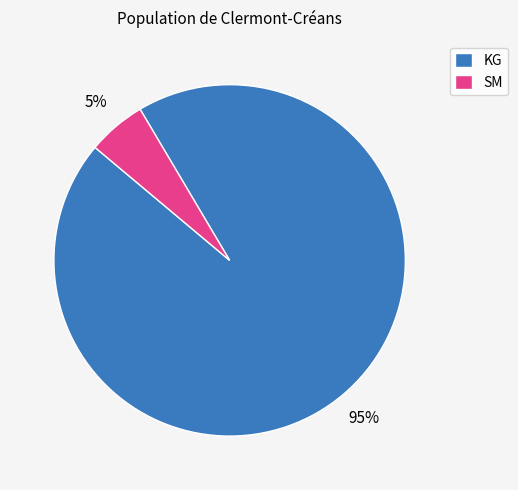

To the nearest percent, what is the average slice percentage?

50%